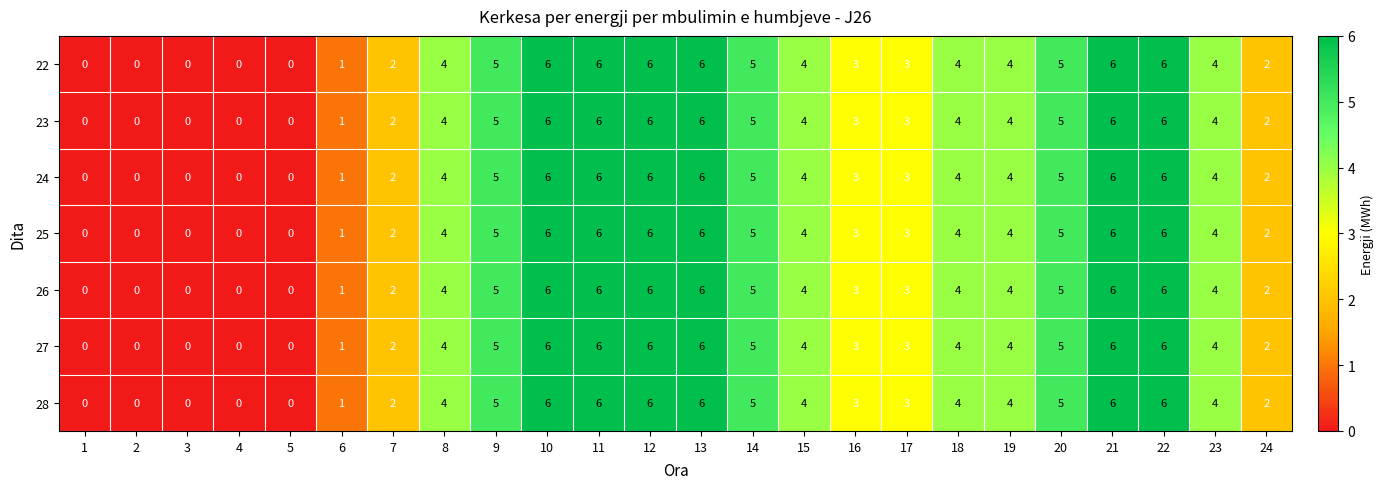

The value of 26 at 4 is 0. True or false?

True